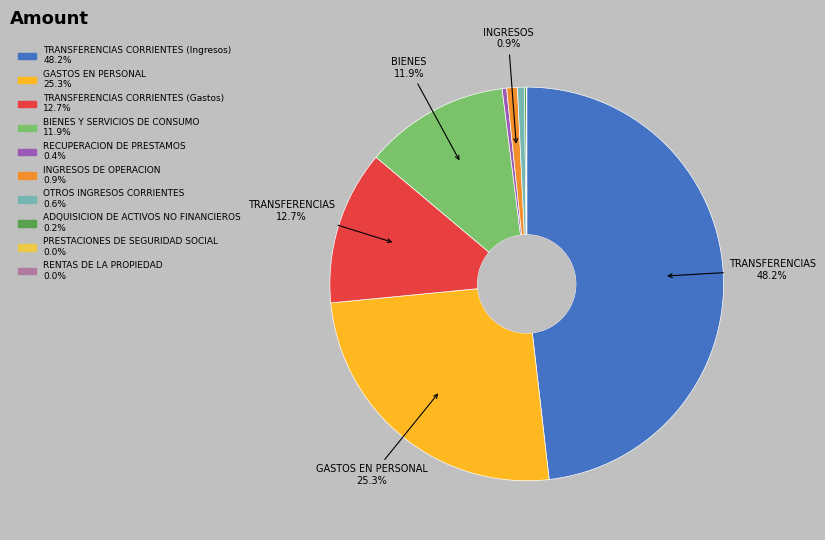

Is TRANSFERENCIAS CORRIENTES (Ingresos) the majority of the pie?

No